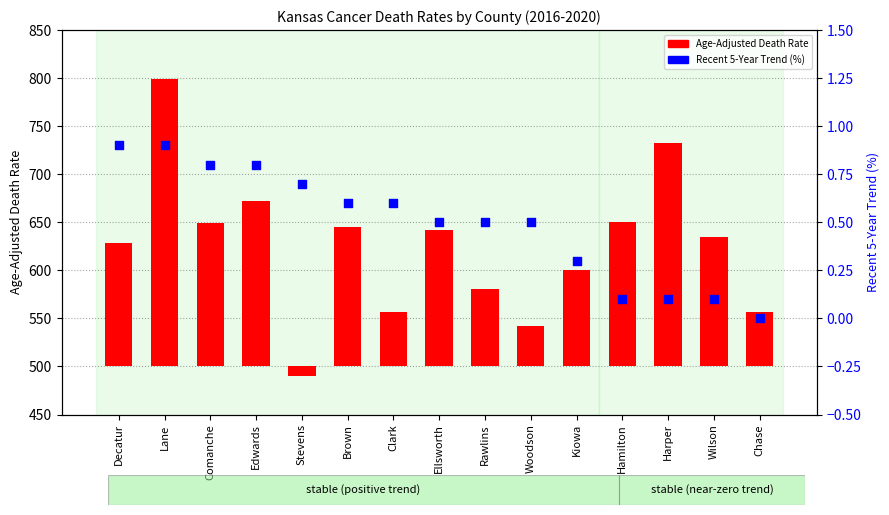

Which series reaches the maximum Y coordinate?

Age-Adjusted Death Rate